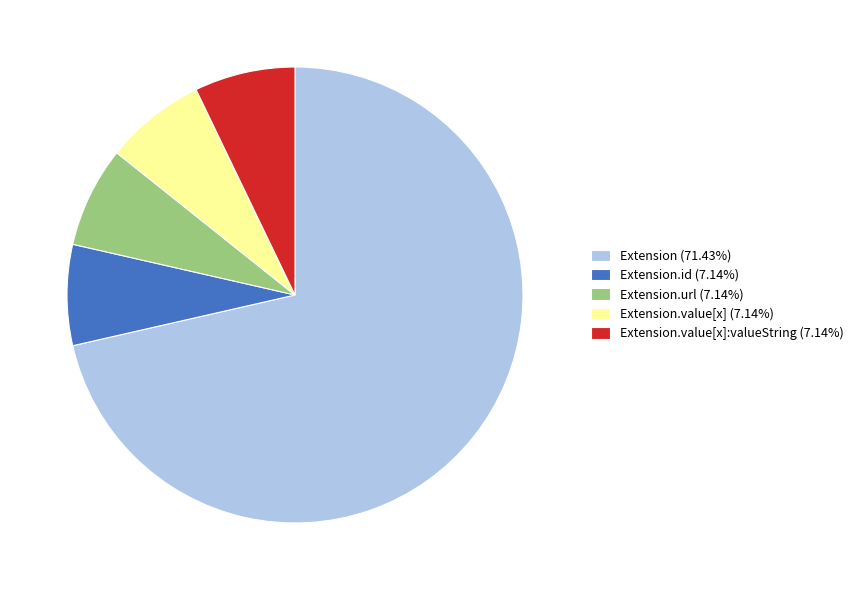

What is the ratio of the value at Extension.id (7.14%) to the value at Extension.url (7.14%)?

1.0